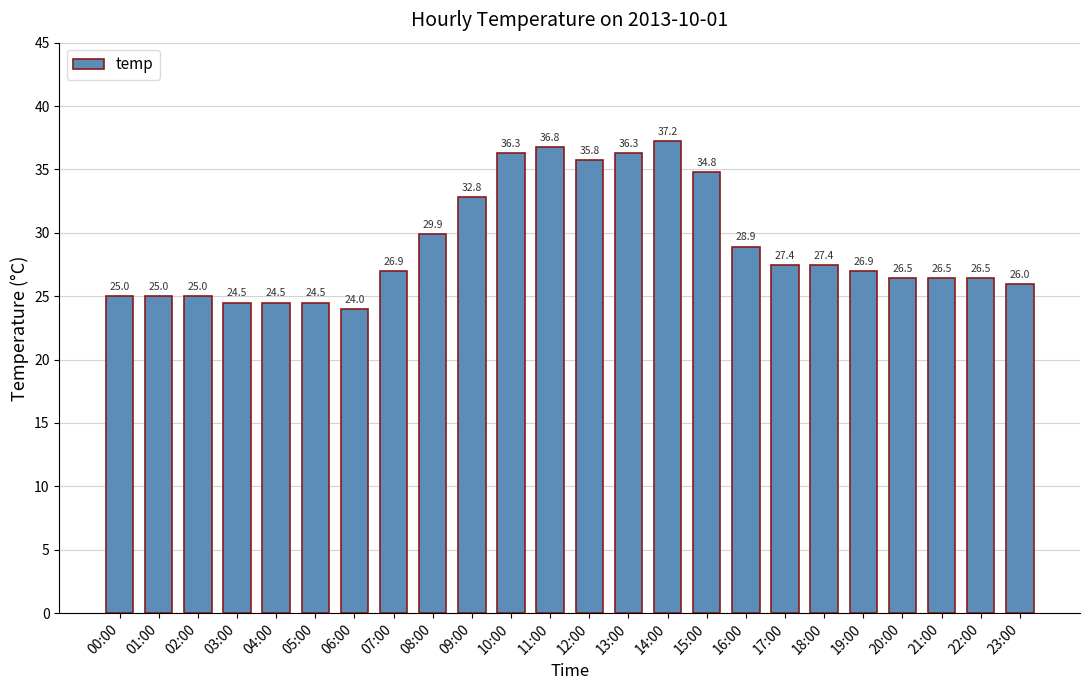

Count the number of data series in this chart.

1